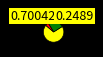

Is there any slice that represents more than half of the pie?

Yes